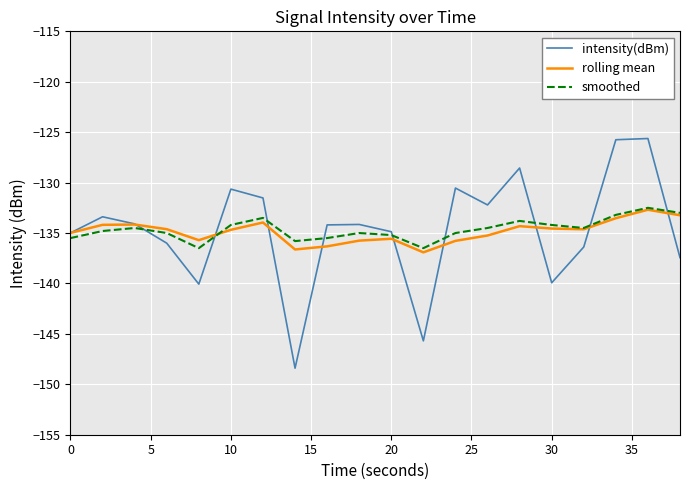

What is the minimum value shown in the chart?

-148.4